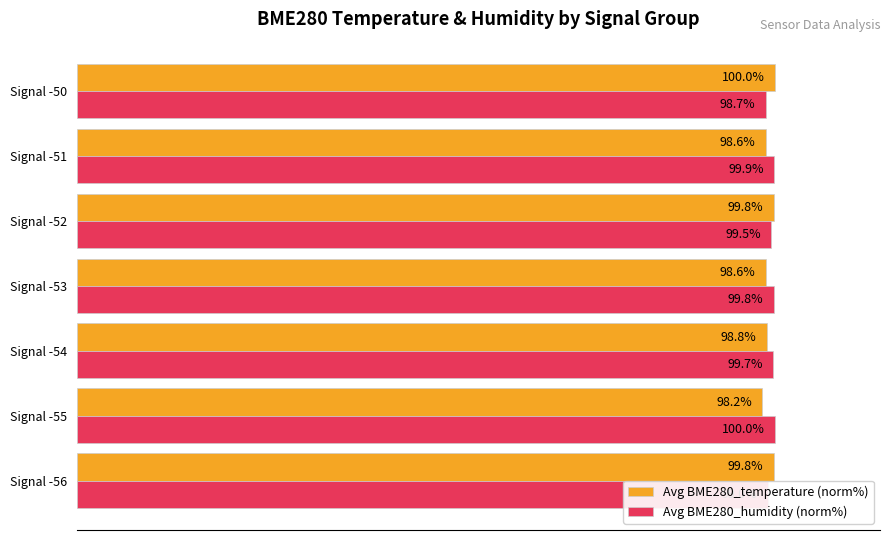

Where is Avg BME280_temperature (norm%) nearest to the value 99?

Signal -54